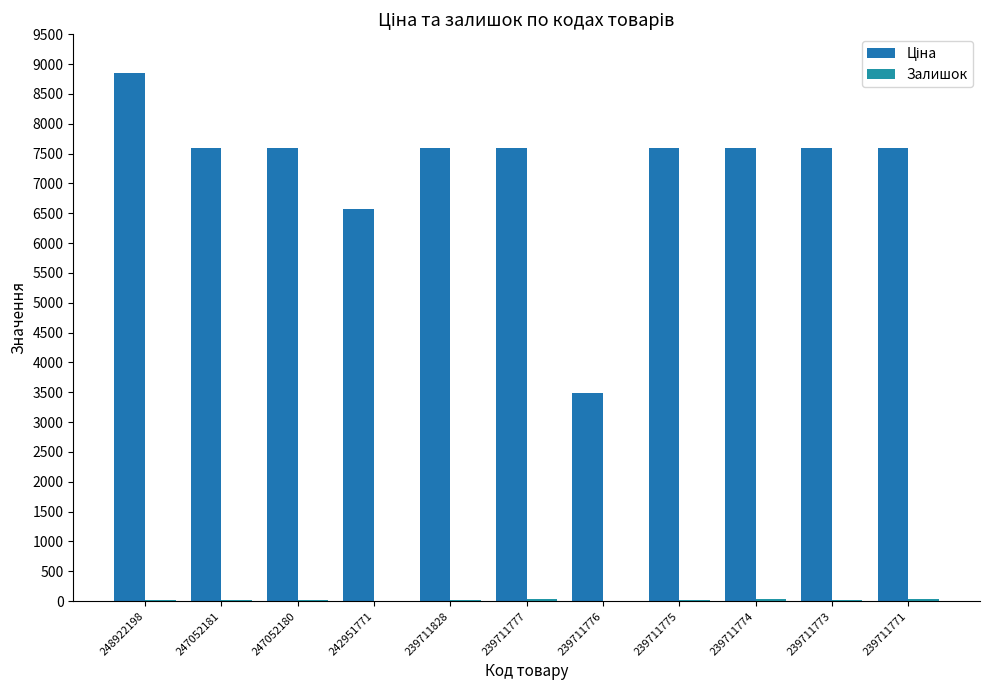

Count the number of categories in the chart.

11